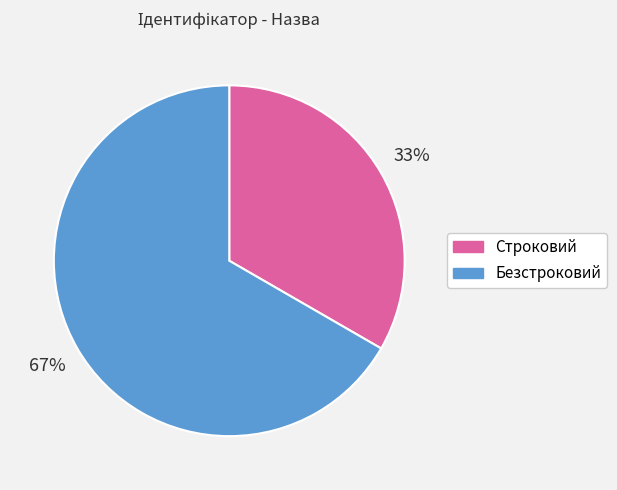

What is the largest slice in the pie chart?

Безстроковий